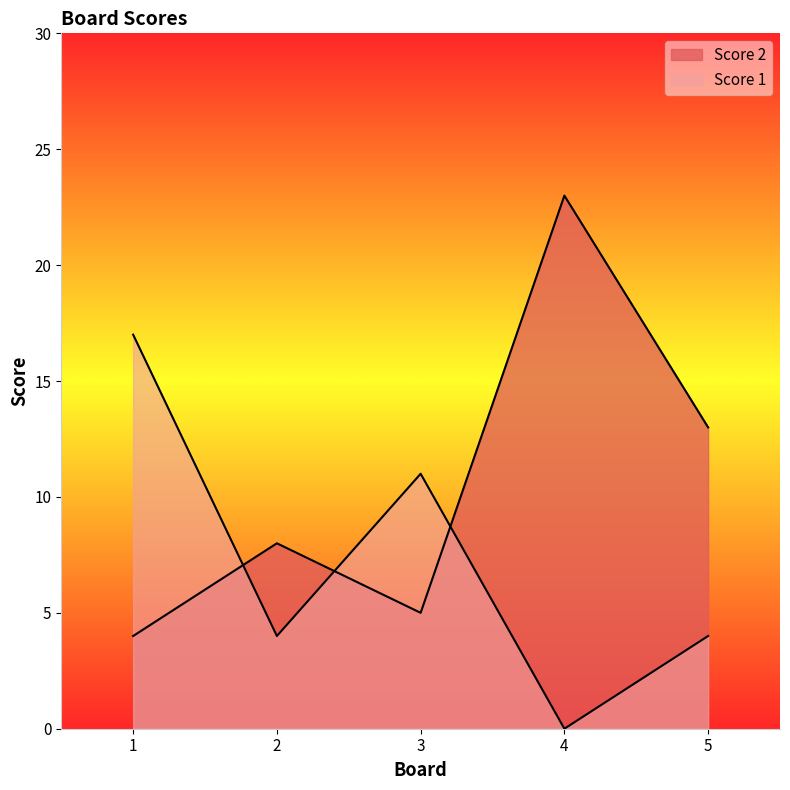

Is it true that Score 2 equals 7 at 3?

False